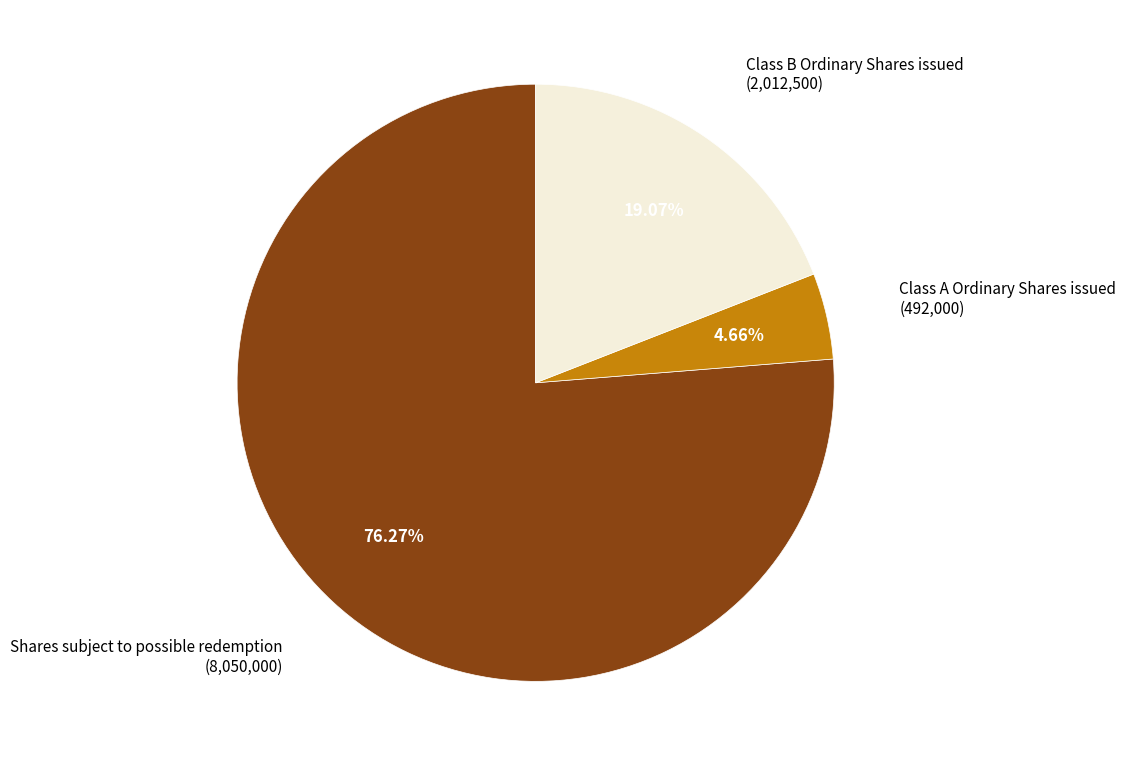

Is there a majority slice in this chart?

Yes